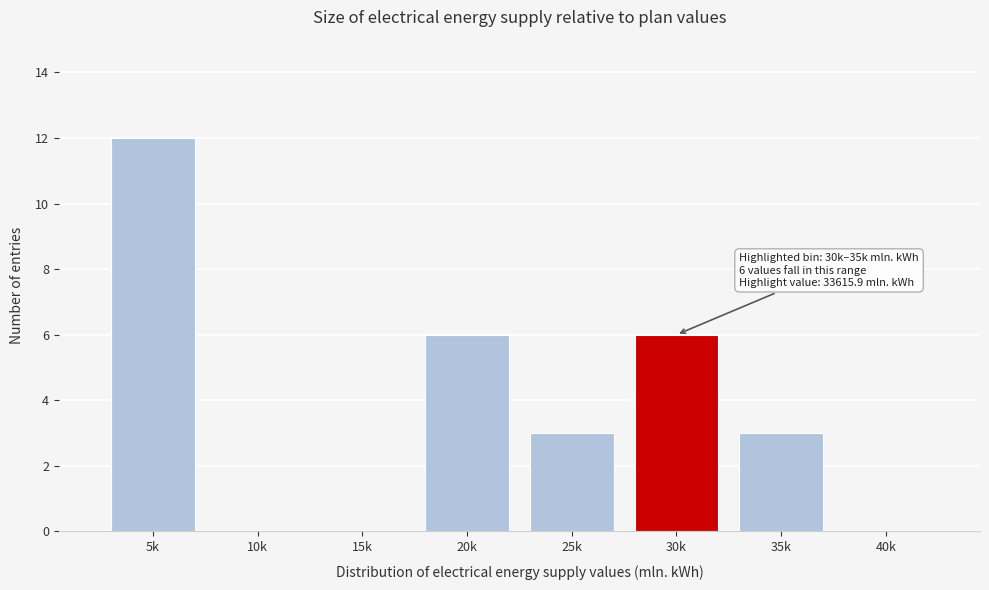

Reading left to right, list all the values displayed in this chart.

5k=12	10k=0	15k=0	20k=6	25k=3	30k=6	35k=3	40k=0